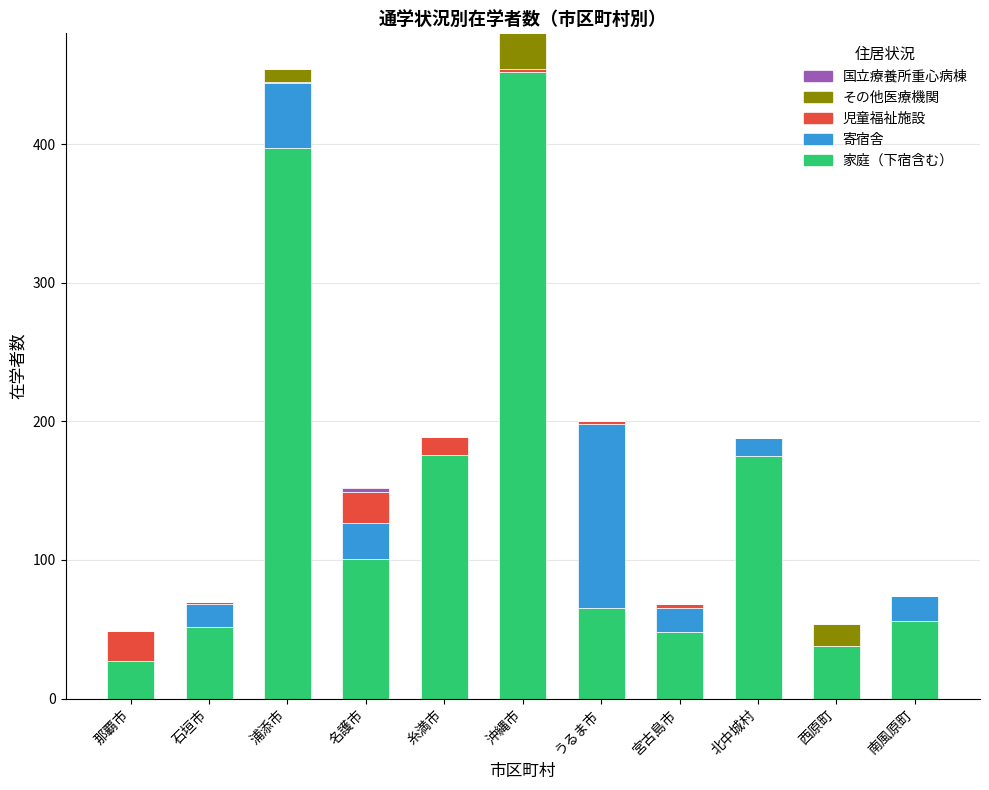

What is the total value across all series at 浦添市?

454